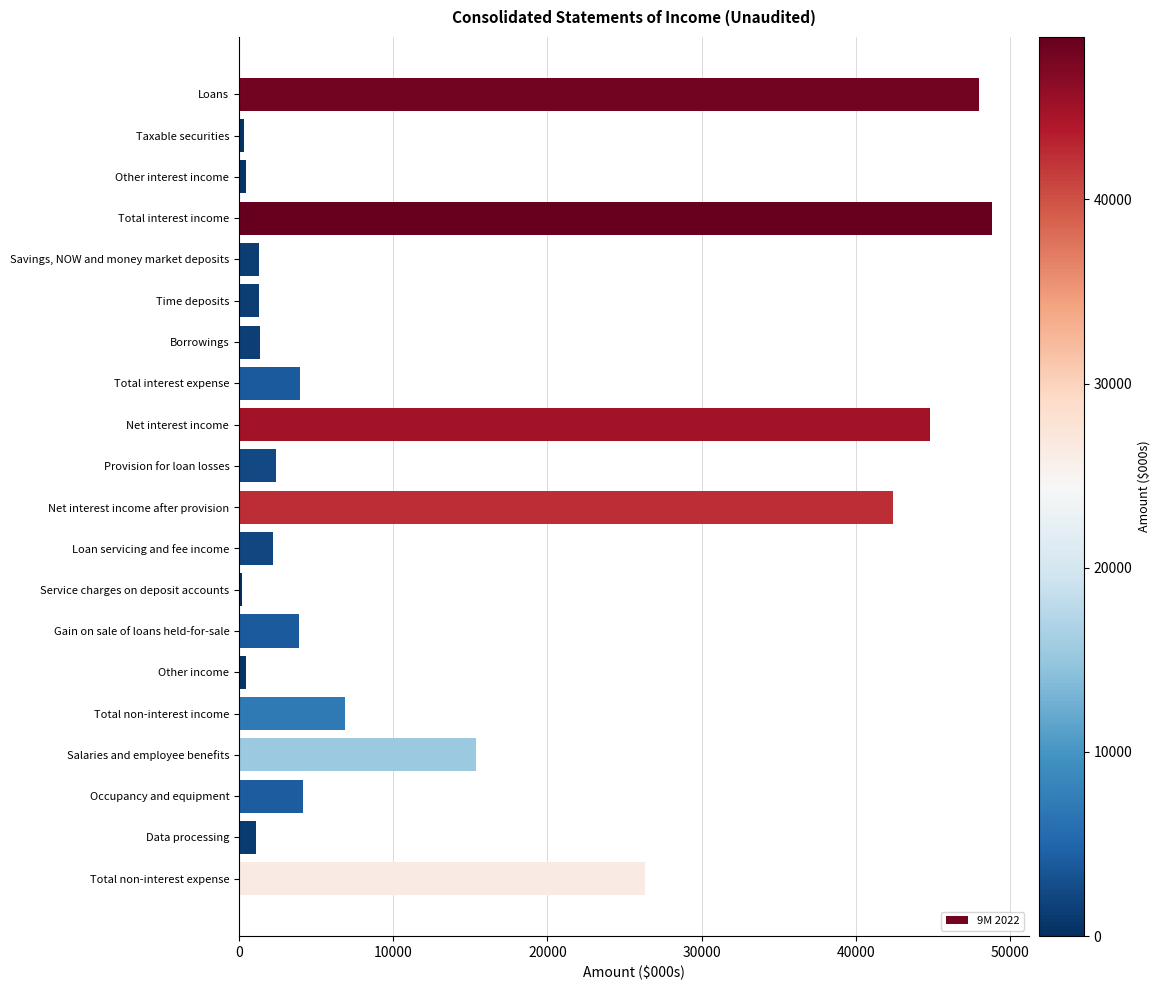

Between Time deposits and Gain on sale of loans held-for-sale, which is larger?

Gain on sale of loans held-for-sale